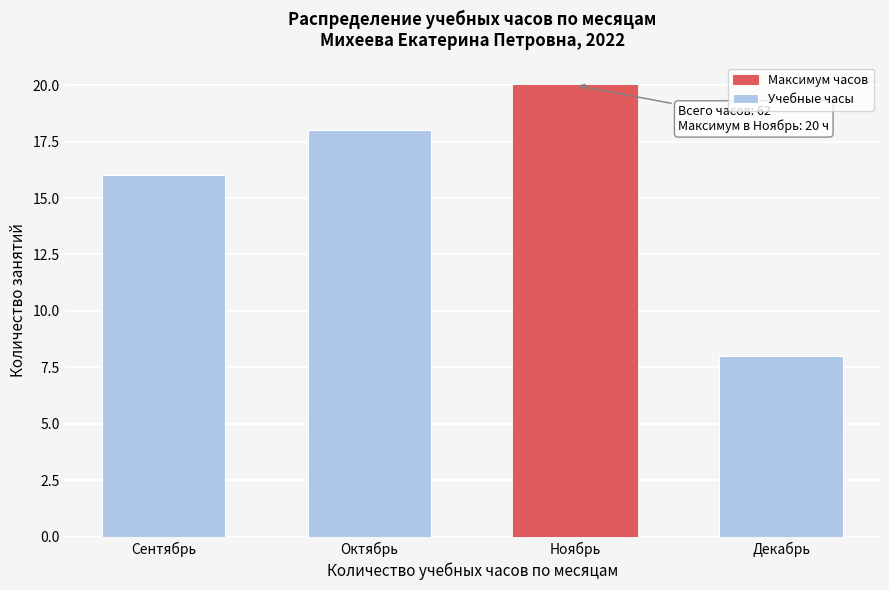

Reading right to left, transcribe all the data shown in this chart.

8	20	18	16